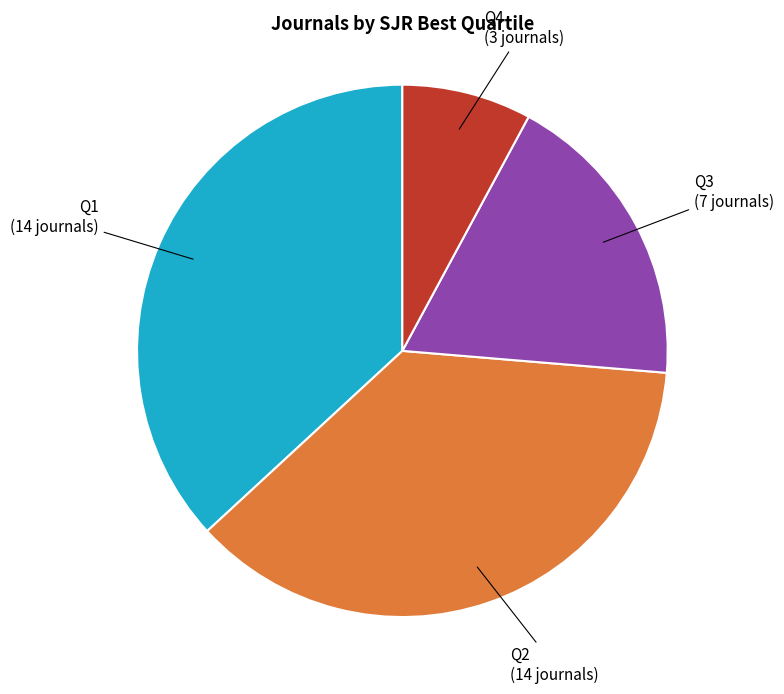

Is there a majority slice in this chart?

No